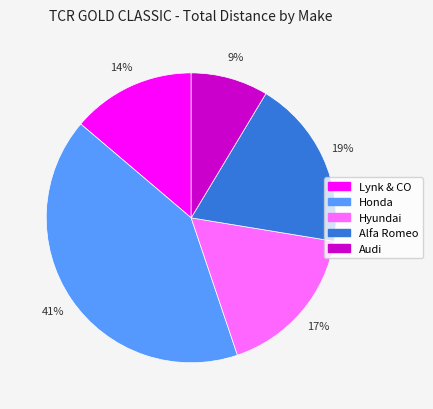

Count the number of slices in the pie.

5